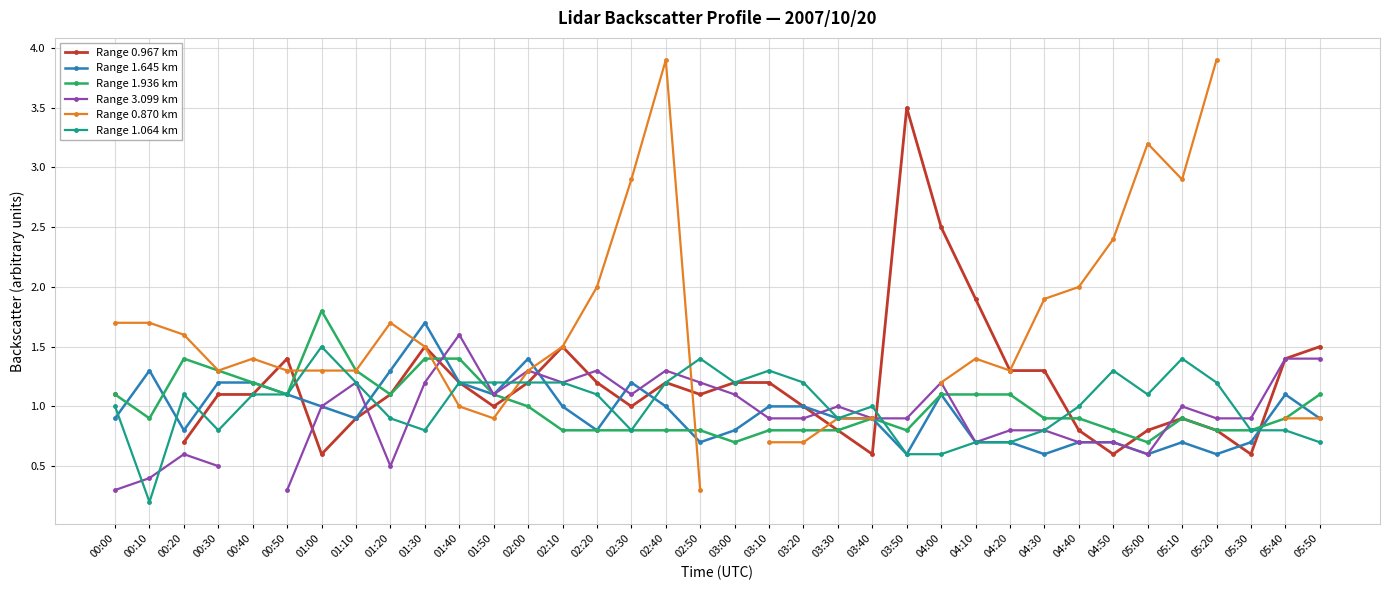

The Range 1.064 km series shows 1.8 at 01:10. True or false?

False